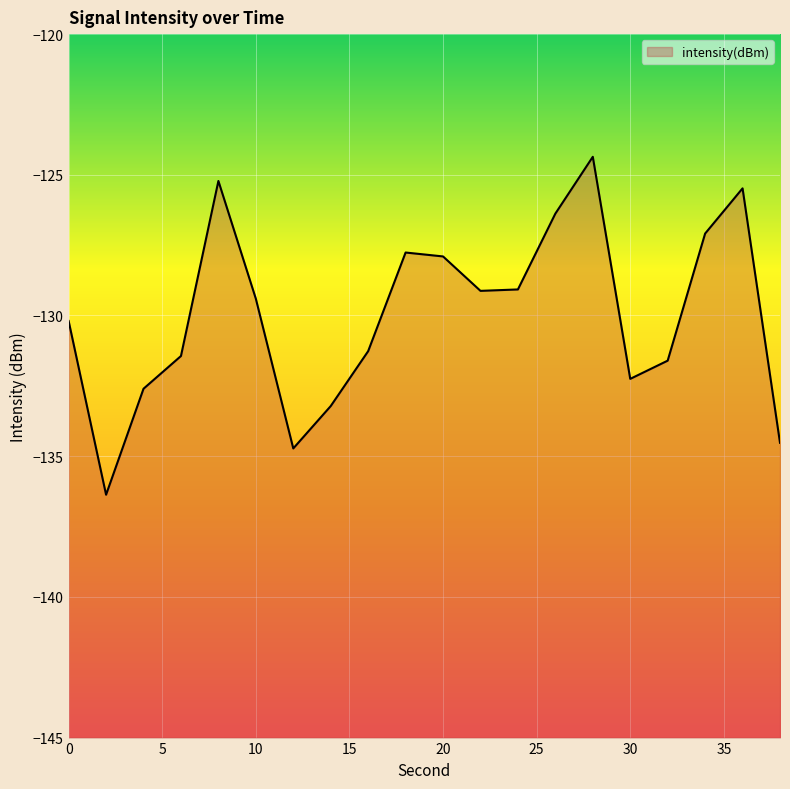

Is it true that the value at 4 is -132.6?

True